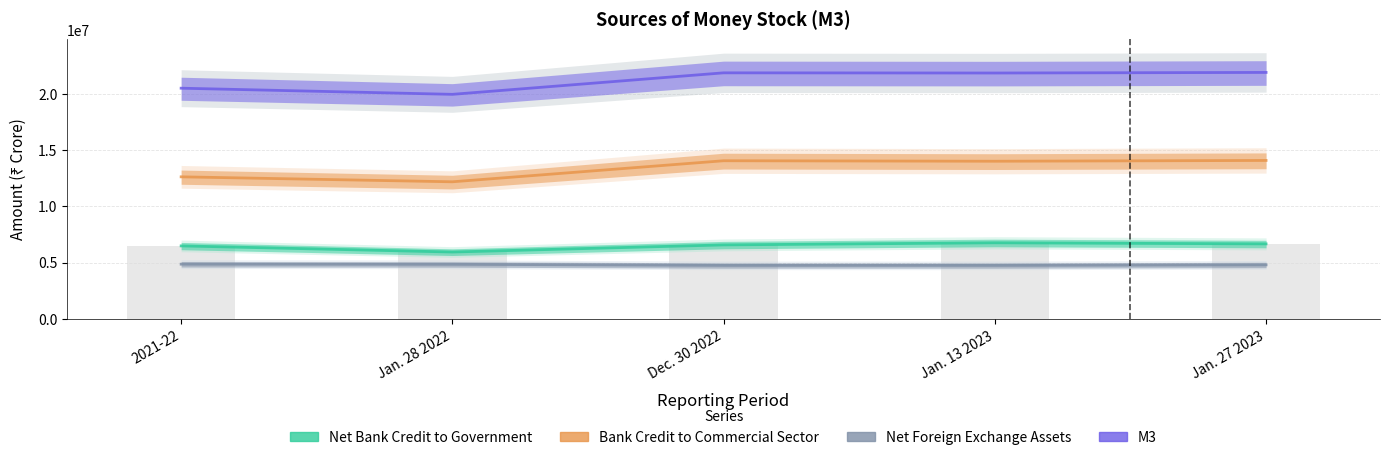

Count the number of data series in this chart.

4